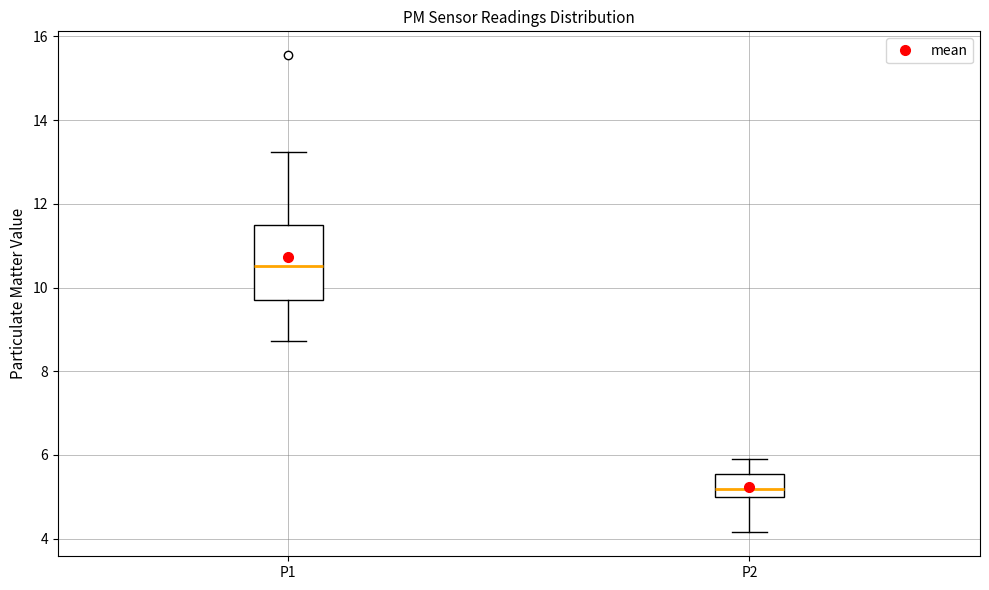

Where does the upper whisker of the box for P2 end on the y-axis? The values are not printed on the chart, so give them approximately, as read against the axis.

6.0